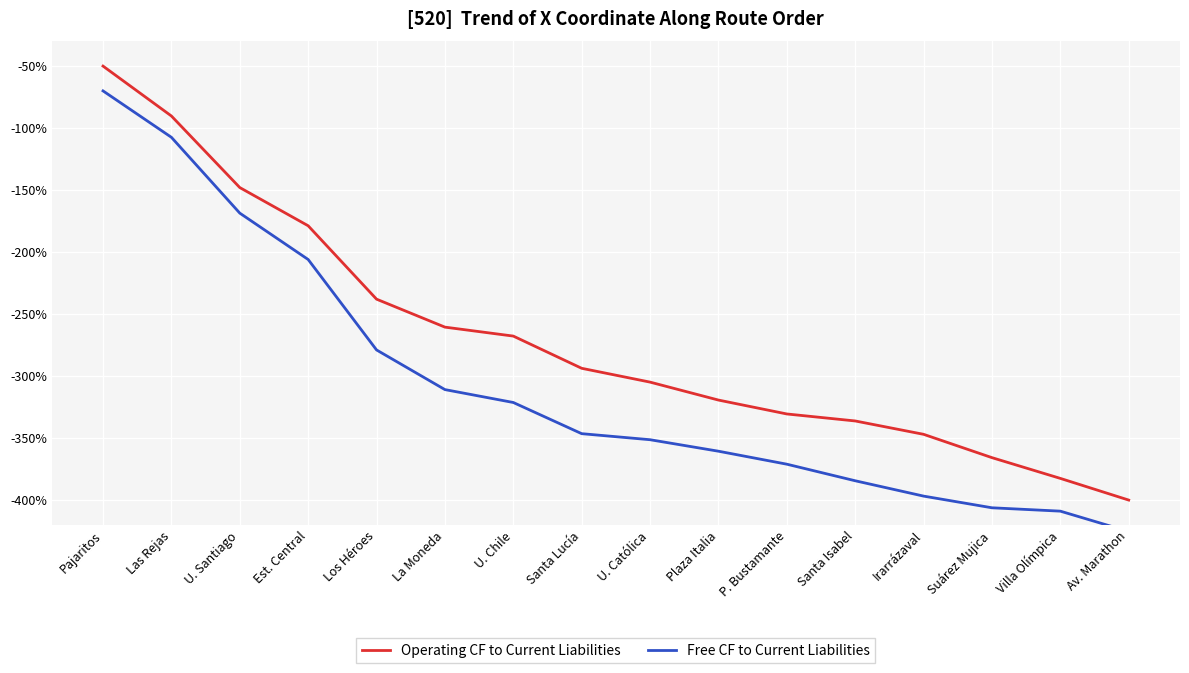

What is the value of the Operating CF to Current Liabilities point at the 16th from the left?

-400.0